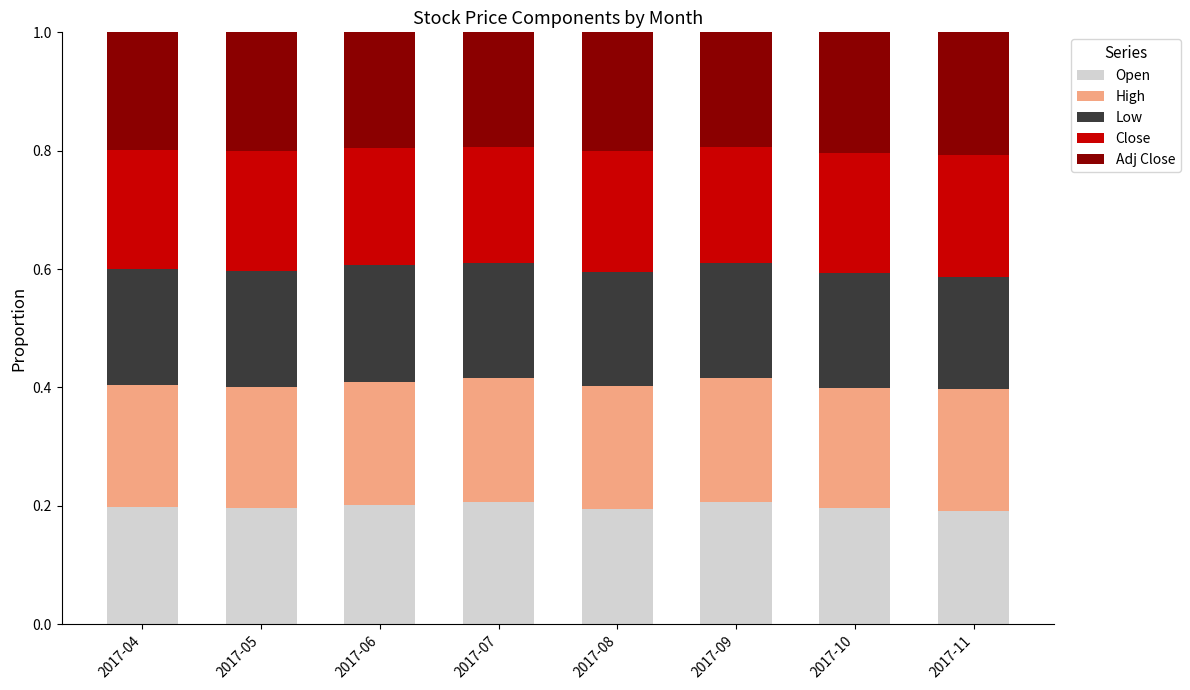

What is the total value across all series at 2017-07?

1.0